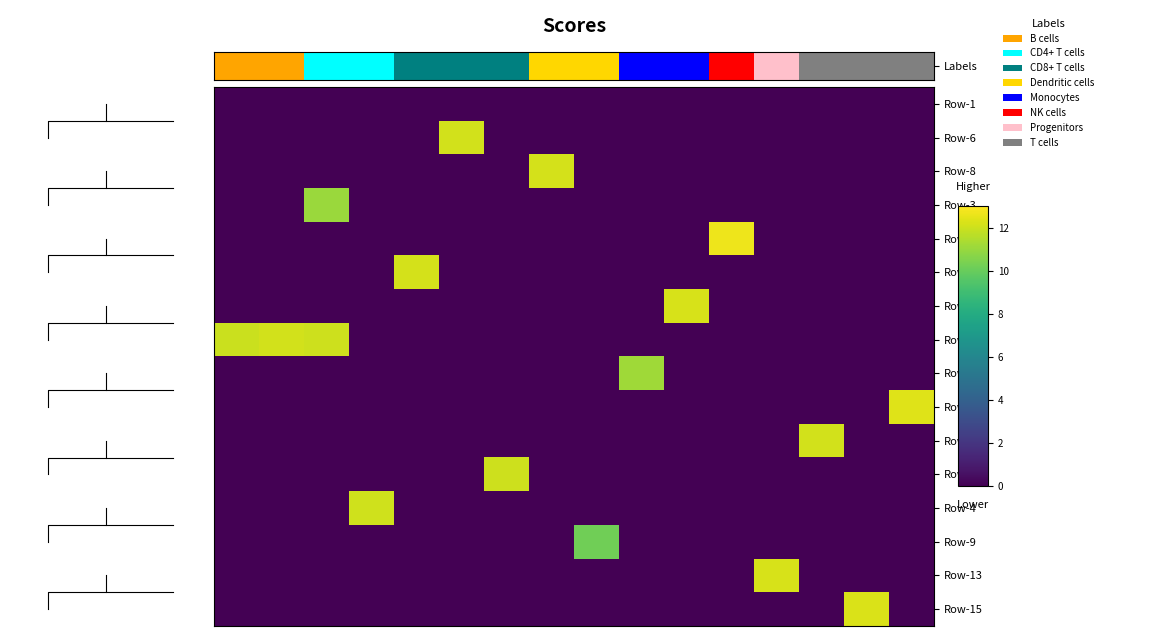

Which label corresponds to the largest value in the chart?

11